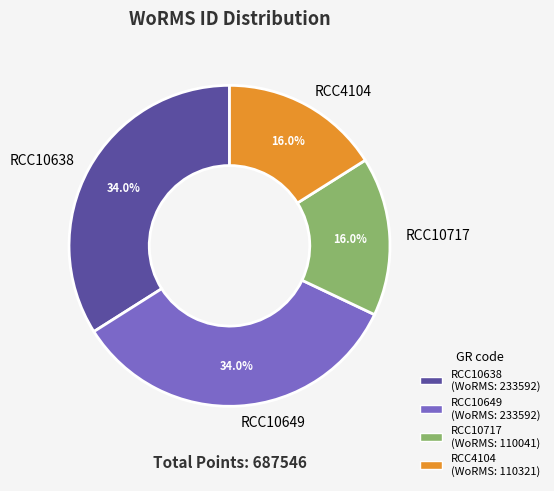

Count the number of slices in the pie.

4